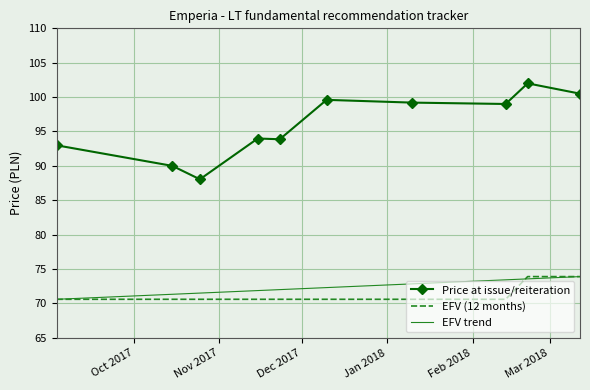

Reading left to right, transcribe all the data shown in this chart.

Price at issue/reiteration: 03.09.2017=93.0	15.10.2017=90.0	25.10.2017=88.0	15.11.2017=94.0	23.11.2017=93.9	10.12.2017=99.6	10.01.2018=99.2	13.02.2018=99.0	21.02.2018=102.0	12.03.2018=100.5
EFV (12 months): 03.09.2017=70.6	15.10.2017=70.6	25.10.2017=70.6	15.11.2017=70.6	23.11.2017=70.6	10.12.2017=70.6	10.01.2018=70.6	13.02.2018=70.6	21.02.2018=73.9	12.03.2018=73.9